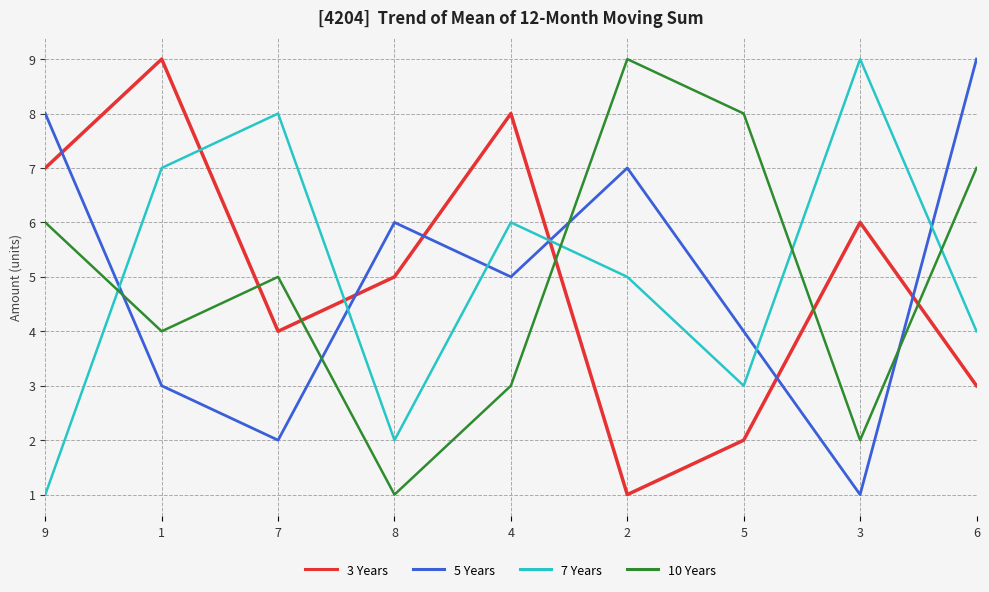

What is the difference between the maximum and second lowest values in the 3 Years series?

7